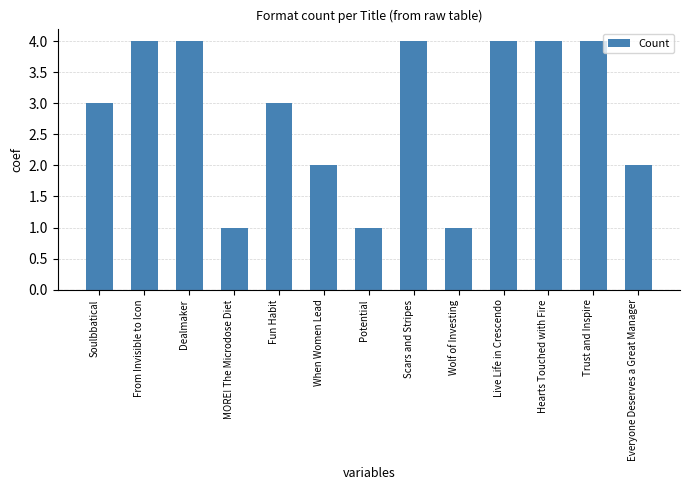

Approximately how many times larger is the value at Fun Habit compared to Everyone Deserves a Great Manager?

1.5